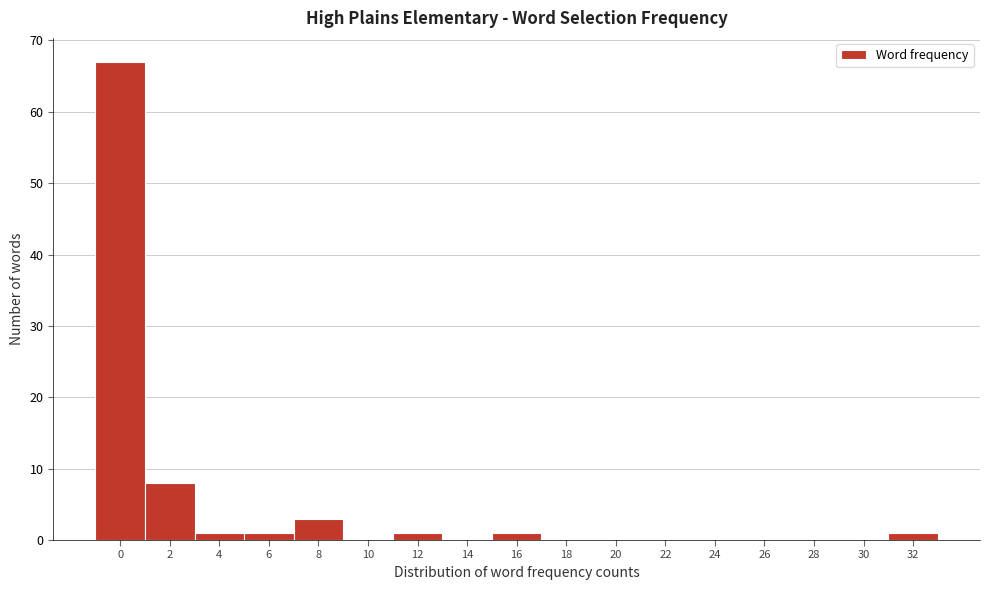

Reading left to right, extract all data points from this chart.

0=67	2=8	4=1	6=1	8=3	10=0	12=1	14=0	16=1	18=0	20=0	22=0	24=0	26=0	28=0	30=0	32=1